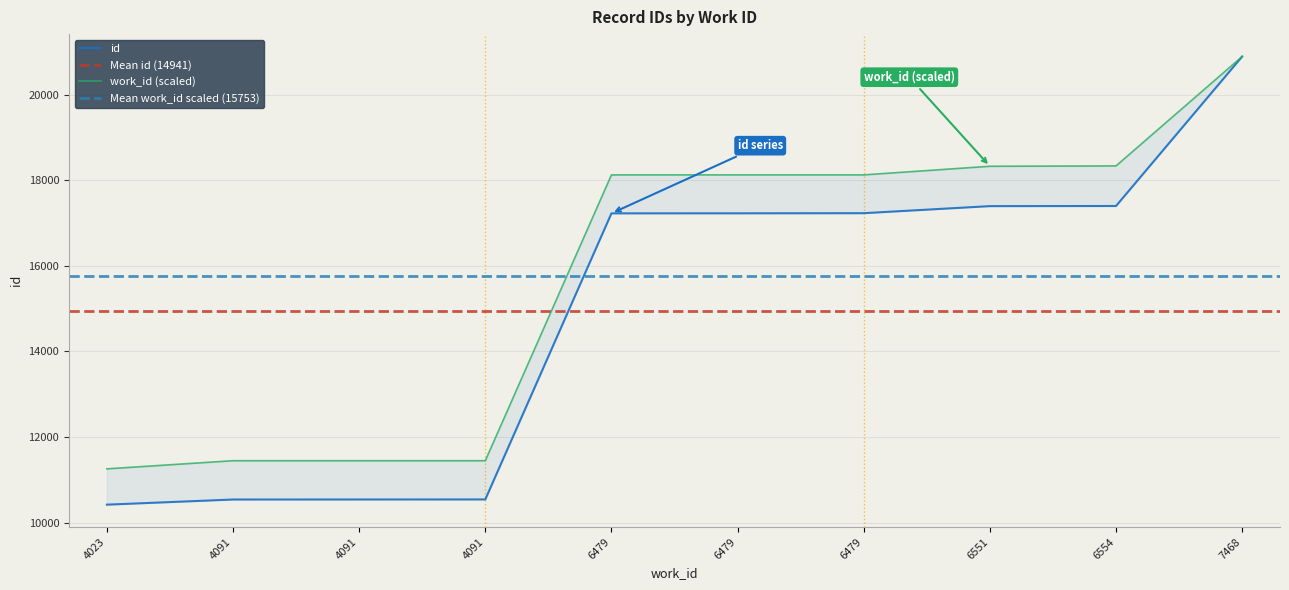

Where is the data nearest to the value 15655?

6479